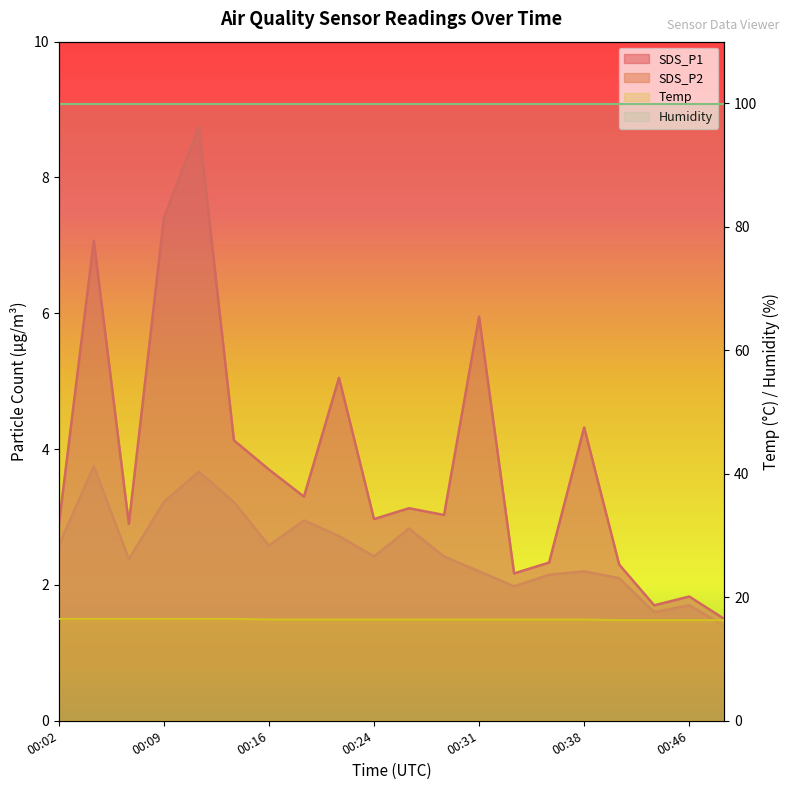

What is the total value across all series at 00:12?

28.9